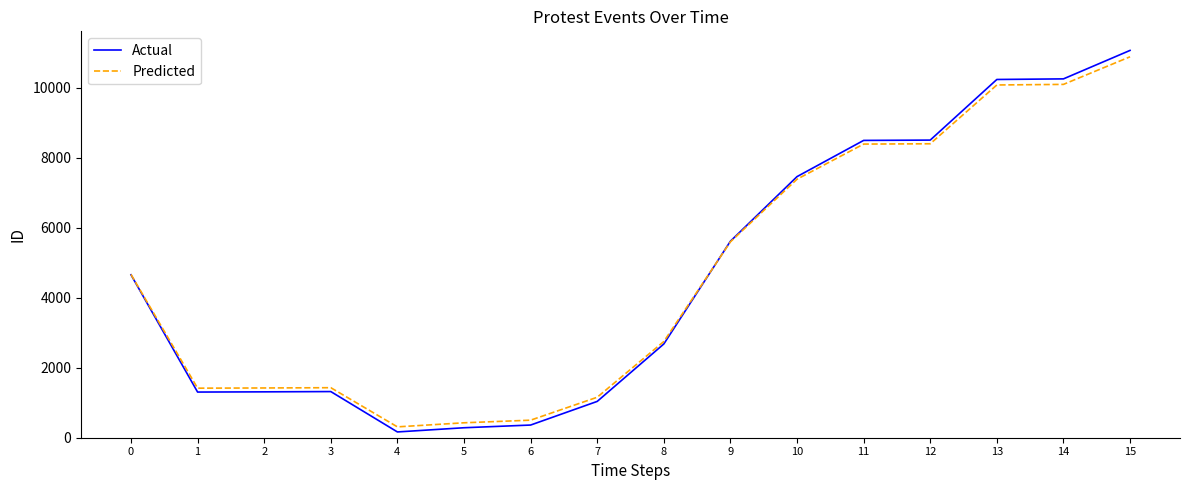

Read the Predicted value at 12.

8394.0